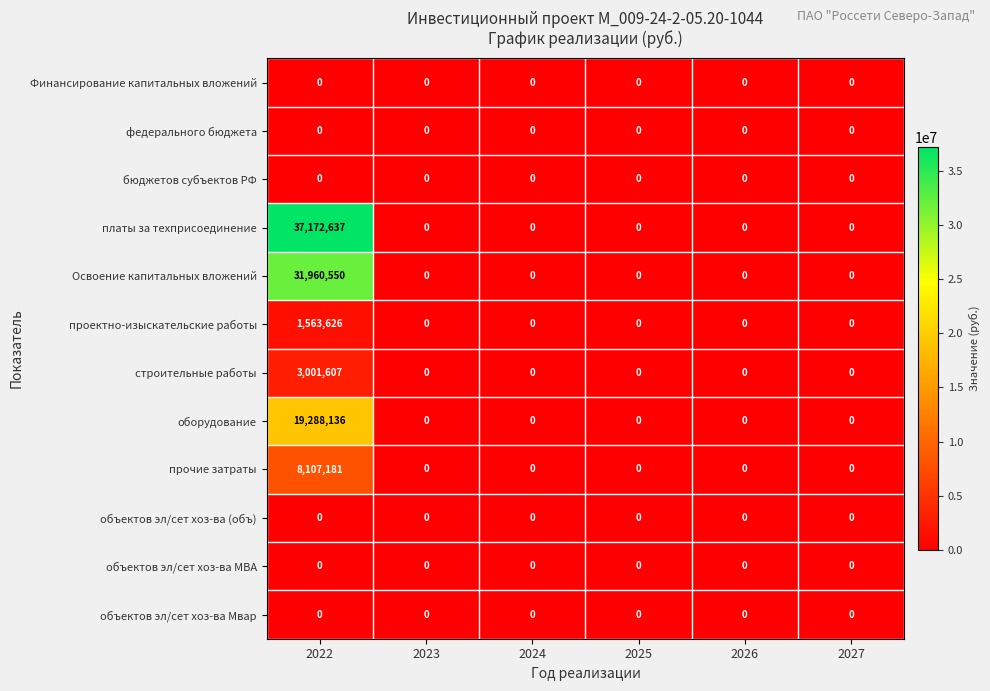

At which category is the sum across all series the highest?

2022